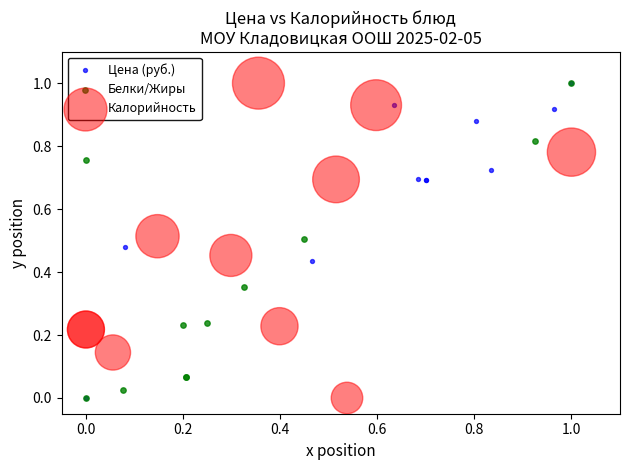

What are all the series names shown in the legend?

Цена (руб.), Белки/Жиры, Калорийность